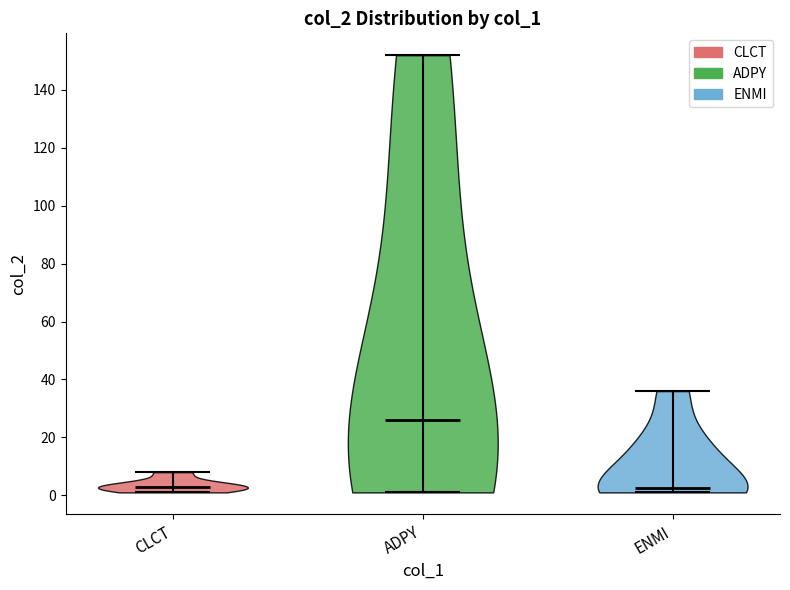

Reading left to right, read every violin against the y-axis: where its median line is, and the lowest and highest points it reaches. The values are not printed on the chart, so give them approximately, as read against the axis.

CLCT: median line 4, lowest point 2, highest point 8
ADPY: median line 26, lowest point 2, highest point 152
ENMI: median line 2, lowest point 2, highest point 36